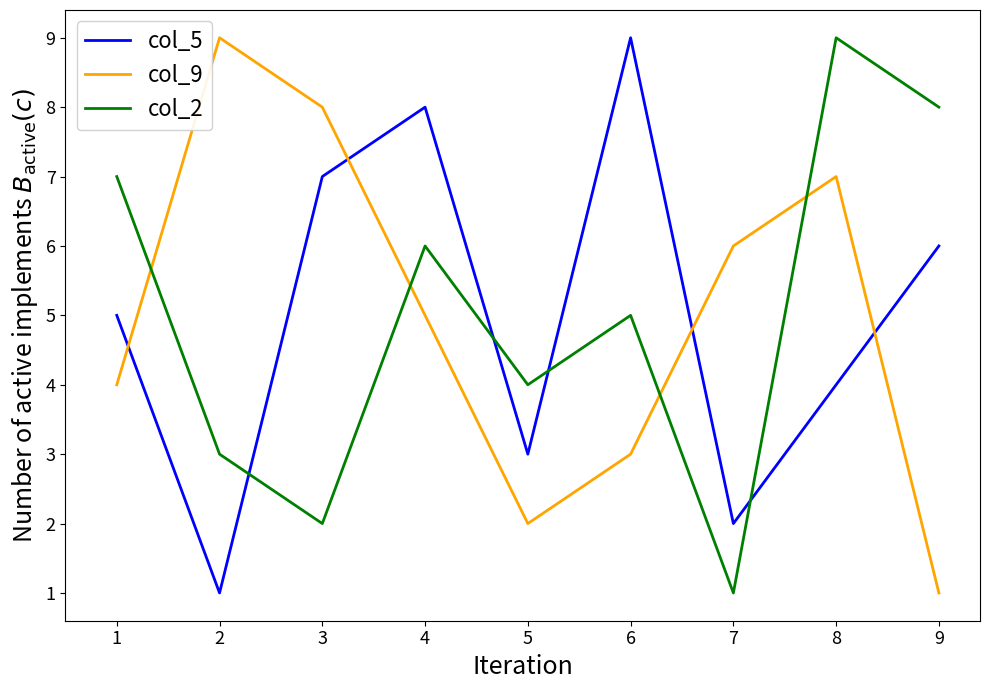

Between 1 and 9, which series saw the biggest shift?

col_9